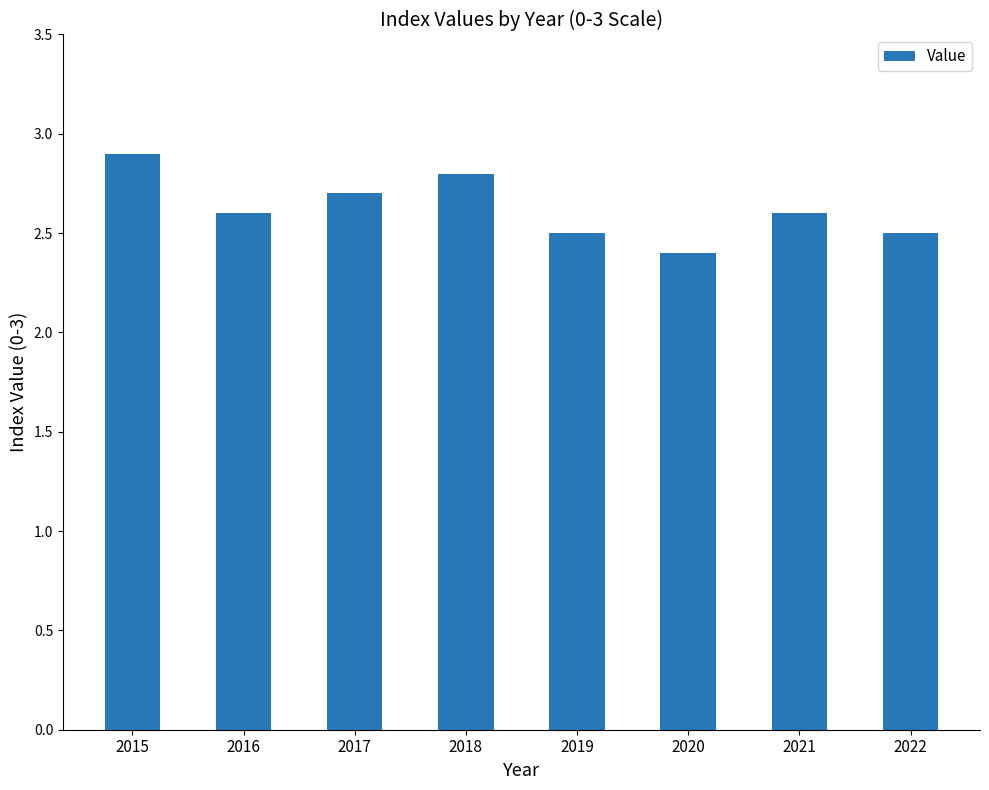

Are the bars grouped side by side (vs. stacked)?

No